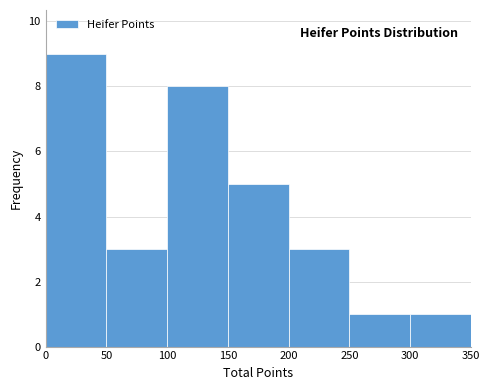

What is the height of the bar covering 250 to 300 on the x-axis? The values are not printed on the chart, so give them approximately, as read against the axis.

1